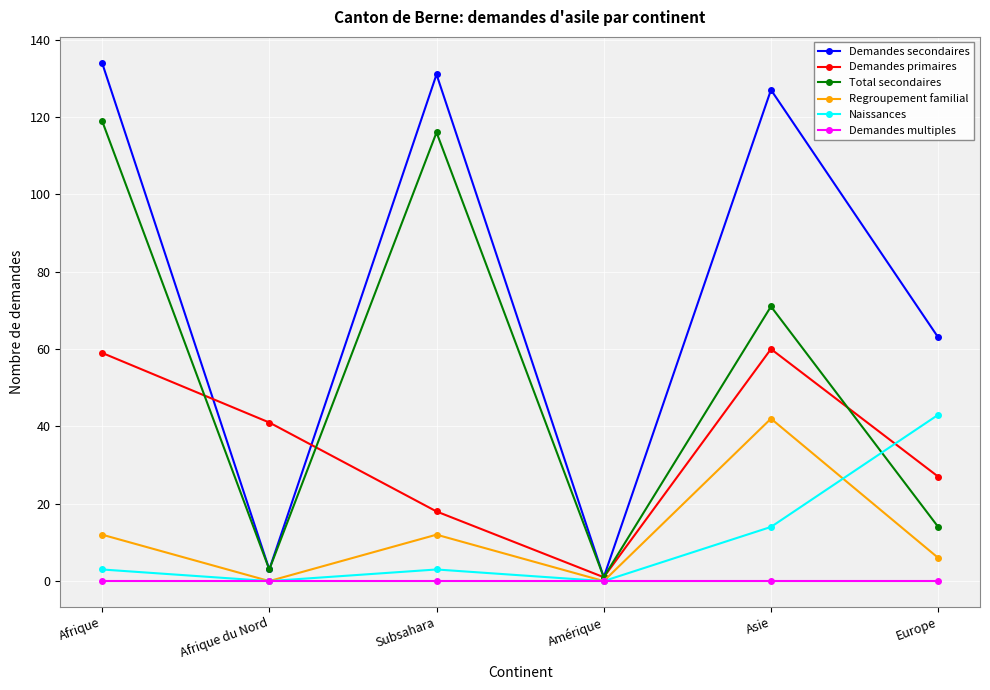

What value does the Naissances series have at Subsahara?

3